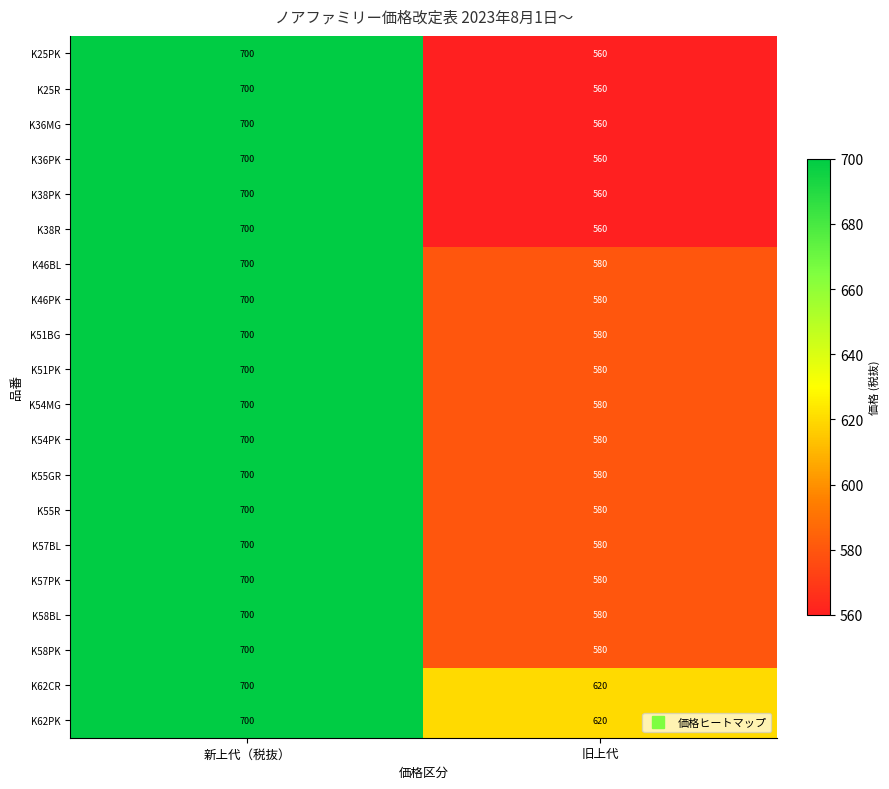

What is the smallest value displayed?

560